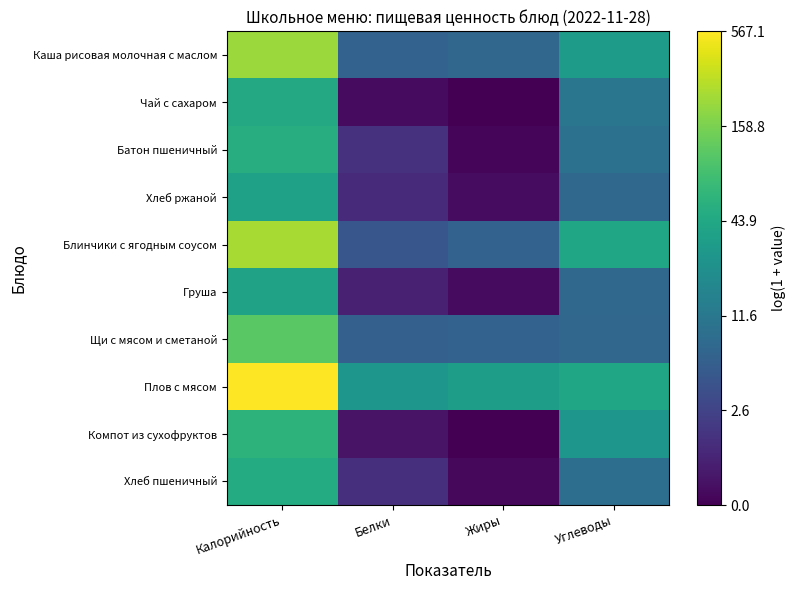

Reading left to right, list all the values displayed in this chart.

Каша рисовая молочная с маслом: Калорийность=5.4	Белки=2.0	Жиры=2.1	Углеводы=3.5
Чай с сахаром: Калорийность=3.8	Белки=0.2	Жиры=0.0	Углеводы=2.5
Батон пшеничный: Калорийность=3.9	Белки=0.9	Жиры=0.1	Углеводы=2.4
Хлеб ржаной: Калорийность=3.6	Белки=0.8	Жиры=0.2	Углеводы=2.1
Блинчики с ягодным соусом: Калорийность=5.5	Белки=1.7	Жиры=2.0	Углеводы=3.7
Груша: Калорийность=3.7	Белки=0.6	Жиры=0.2	Углеводы=2.1
Щи с мясом и сметаной: Калорийность=4.7	Белки=1.9	Жиры=2.0	Углеводы=2.1
Плов с мясом: Калорийность=6.3	Белки=3.3	Жиры=3.5	Углеводы=3.7
Компот из сухофруктов: Калорийность=4.1	Белки=0.3	Жиры=0.0	Углеводы=3.3
Хлеб пшеничный: Калорийность=3.9	Белки=0.9	Жиры=0.1	Углеводы=2.3